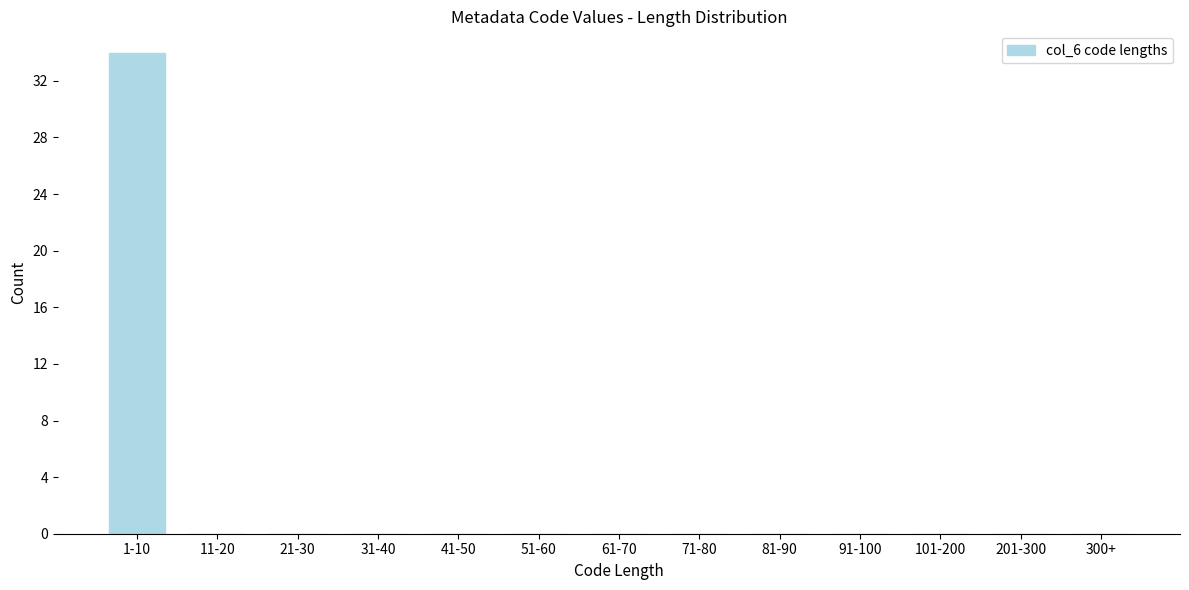

Reading left to right, what are all the values shown in this chart?

1-10=34	11-20=0	21-30=0	31-40=0	41-50=0	51-60=0	61-70=0	71-80=0	81-90=0	91-100=0	101-200=0	201-300=0	300+=0